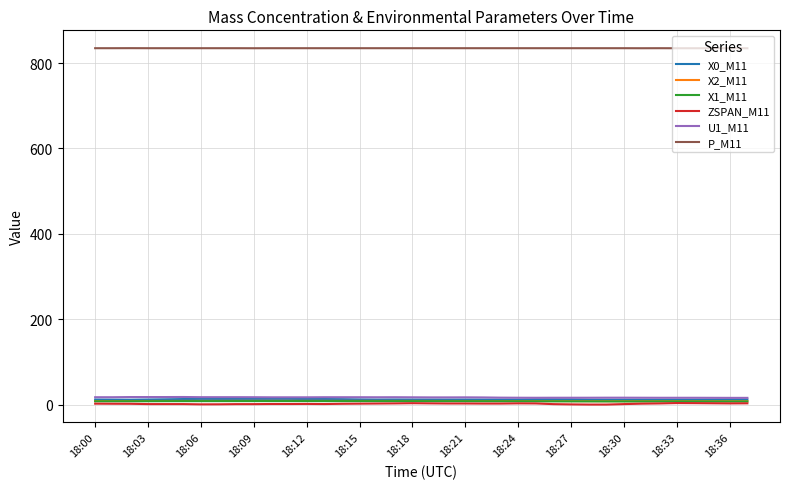

True or false: P_M11 and ZSPAN_M11 intersect in this chart.

False